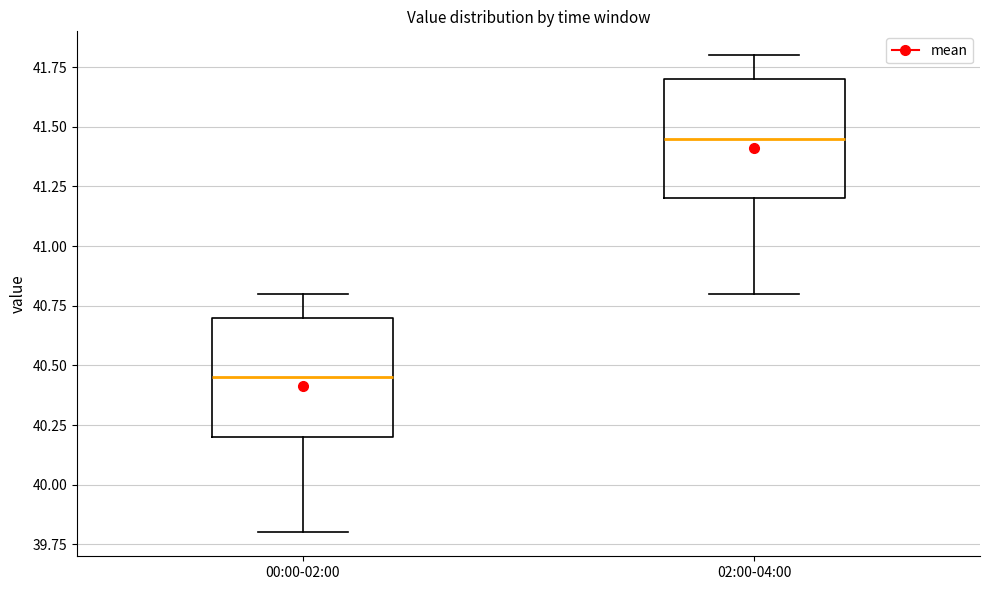

Which box's median line is the highest?

02:00-04:00